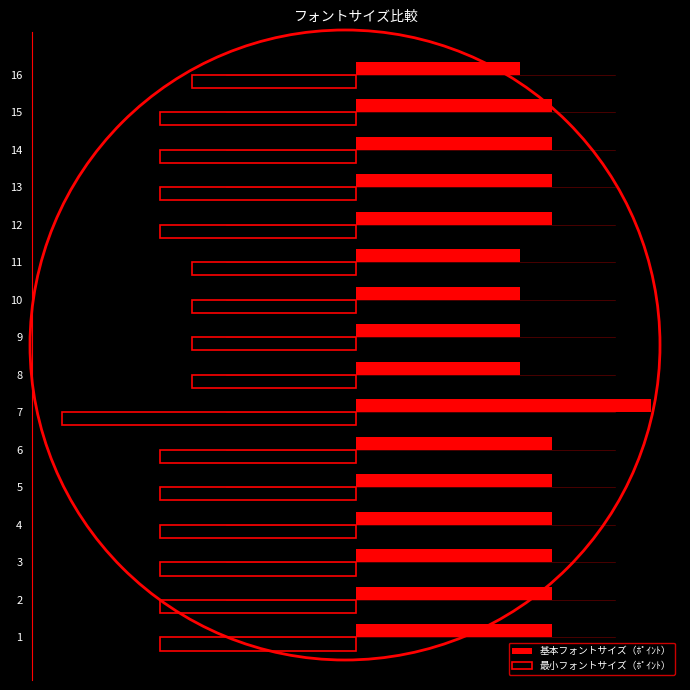

What are all the series names shown in the legend?

基本フォントサイズ（ﾎﾟｲﾝﾄ）, 最小フォントサイズ（ﾎﾟｲﾝﾄ）